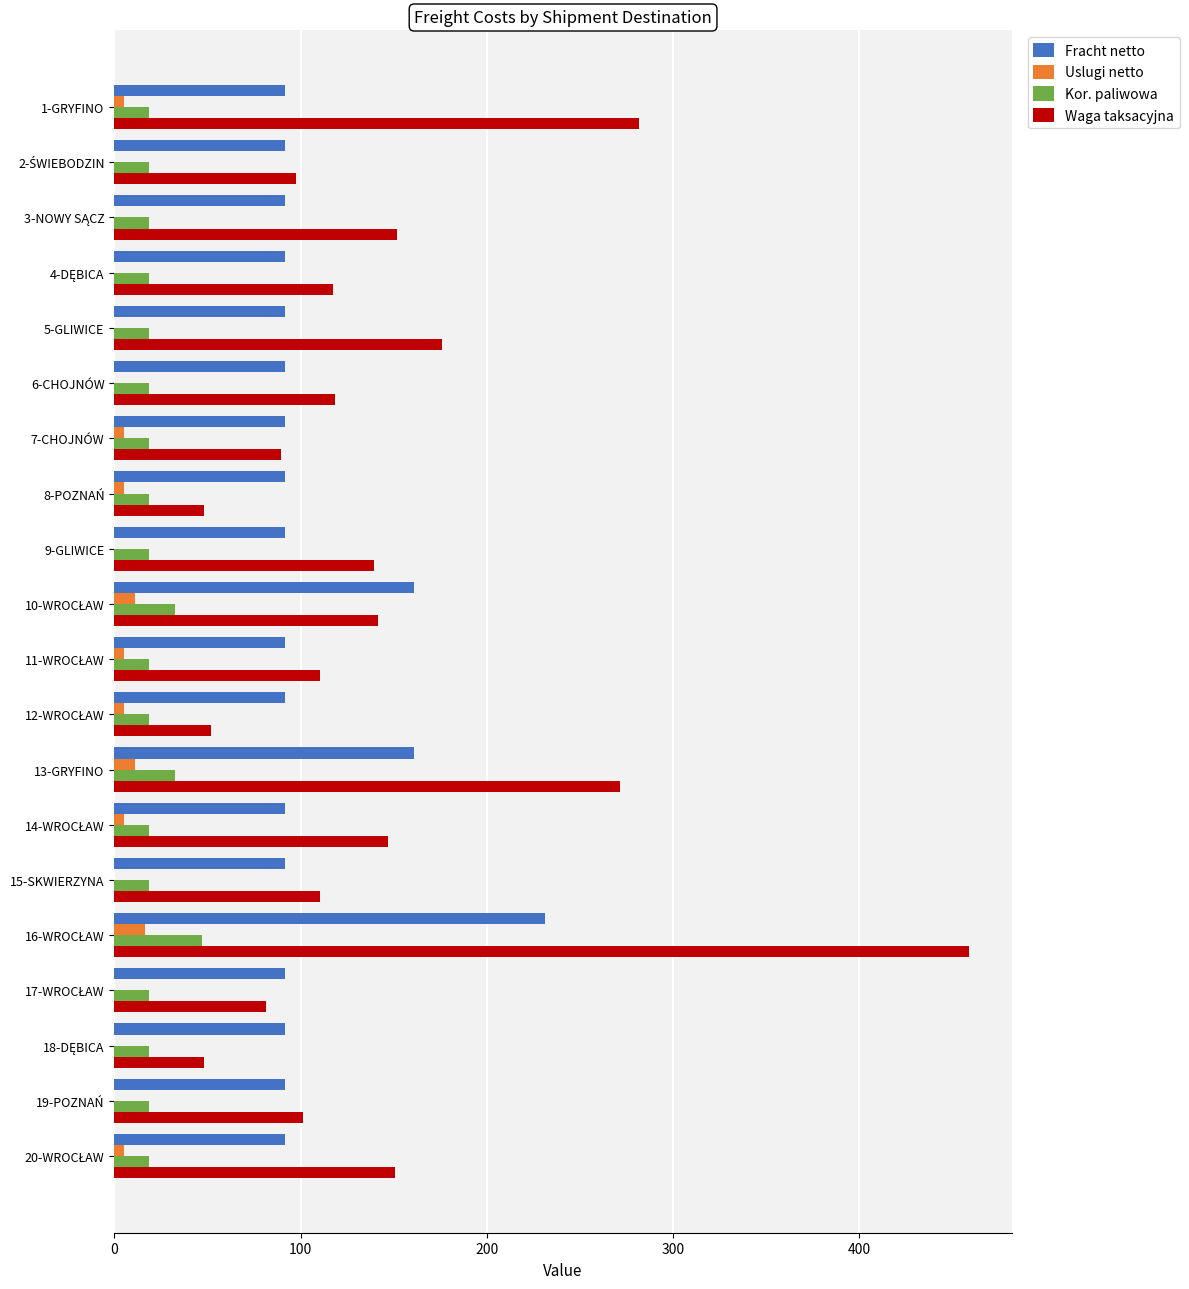

What is the total value across all series at 6-CHOJNÓW?

228.8